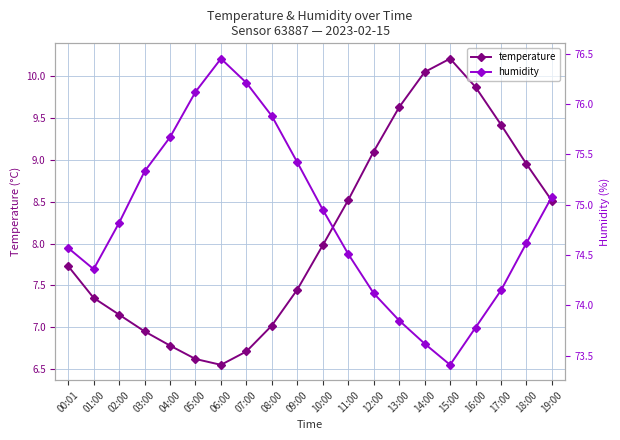

What is the sum of the temperature values at 10:00 and 16:00?

17.9